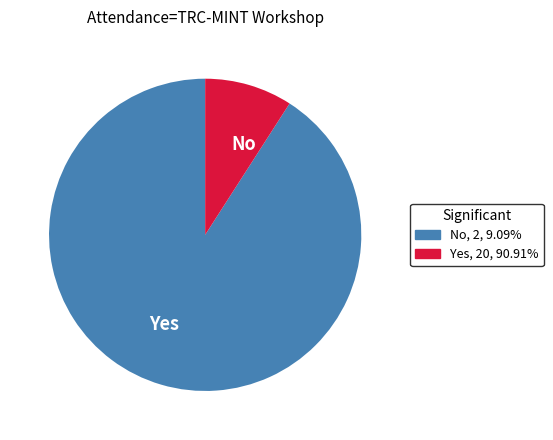

Which slice is the largest?

Yes